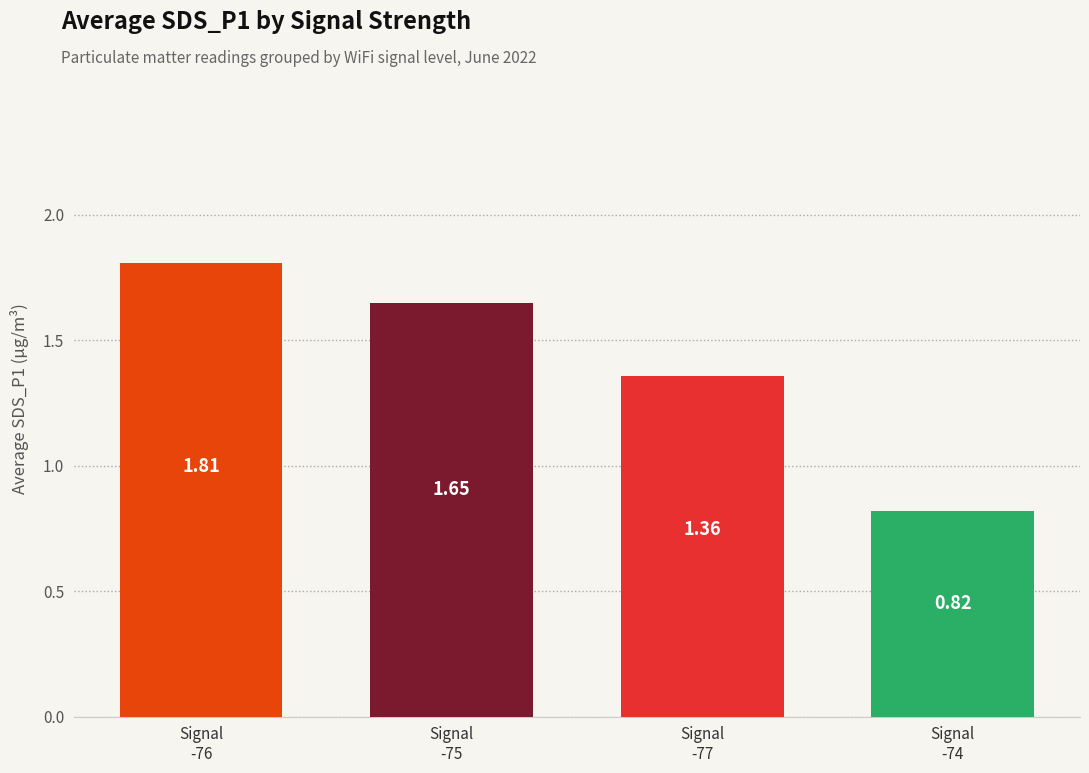

Where is the data nearest to the value 1?

Signal
-74